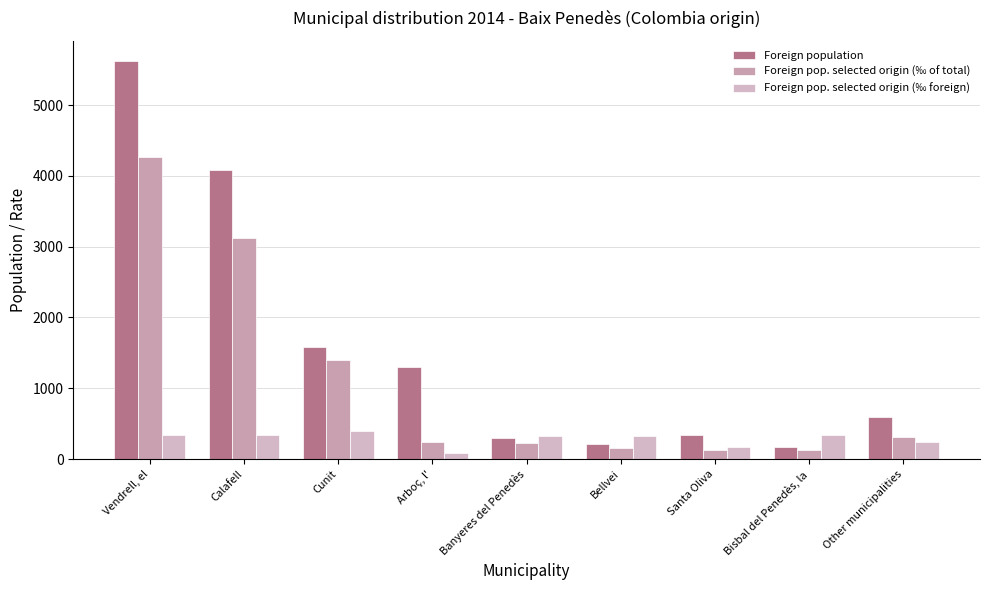

At which label does Foreign pop. selected origin (‰ of total) first exceed 246?

Vendrell, el